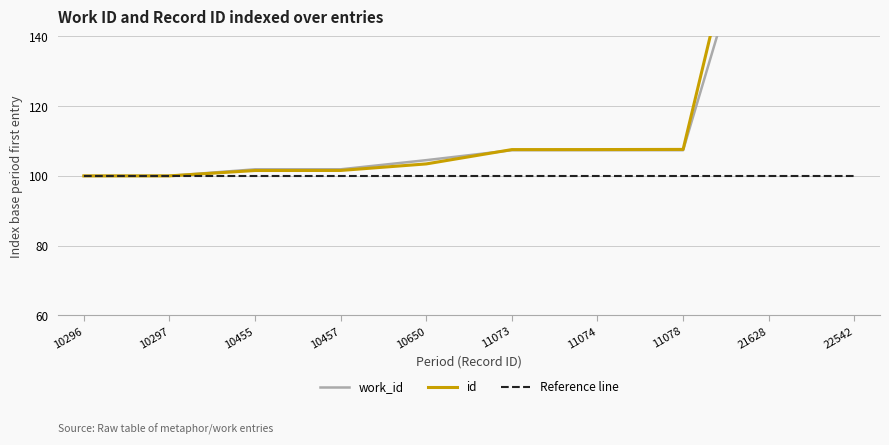

True or false: Reference line and work_id cross at least once.

False